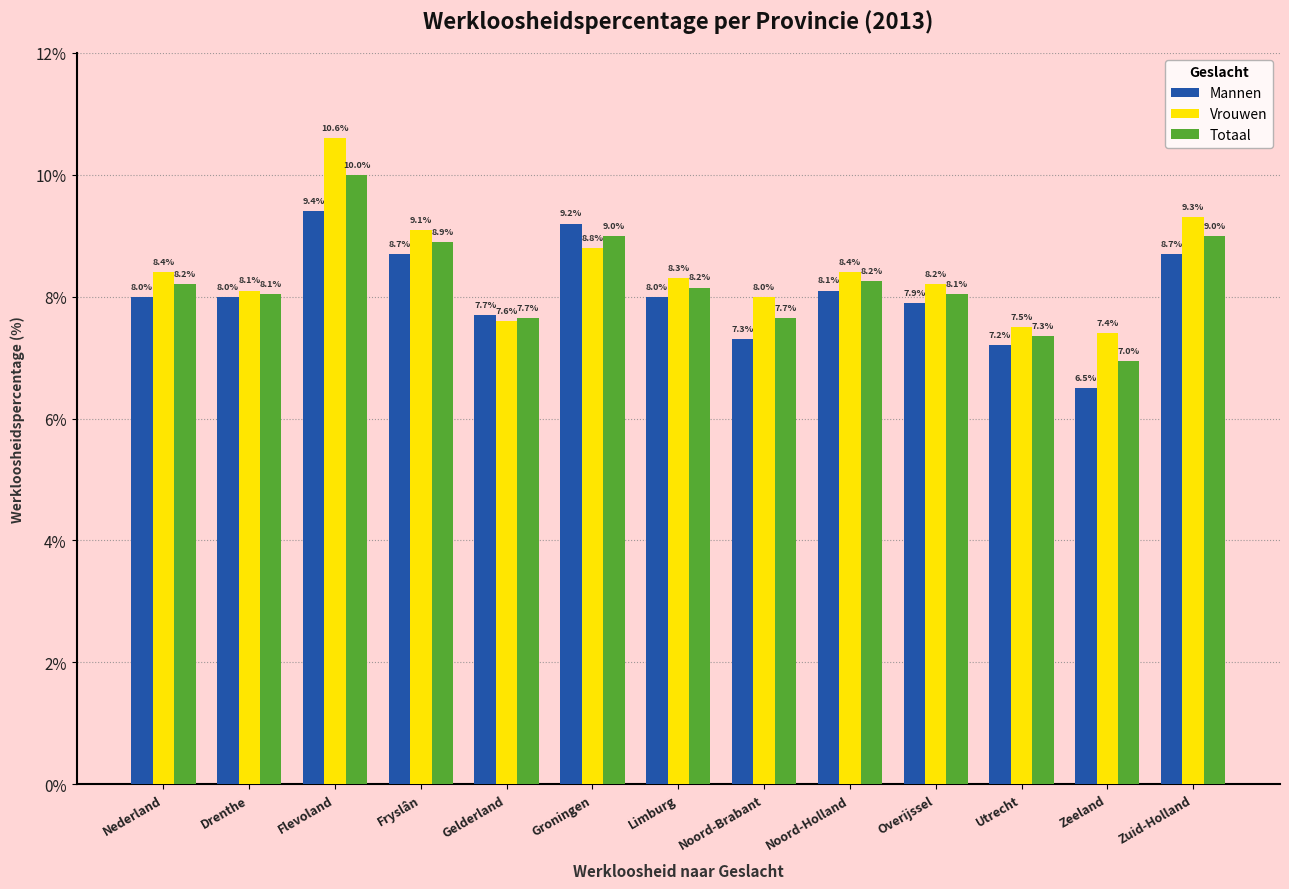

True or false: Totaal has a value of 13.1 at Fryslân.

False